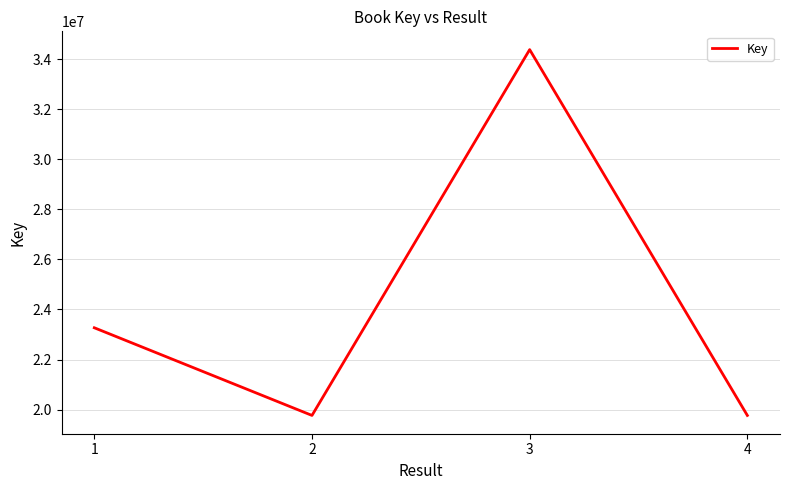

Read the value at 2, to the nearest 50.

19763650